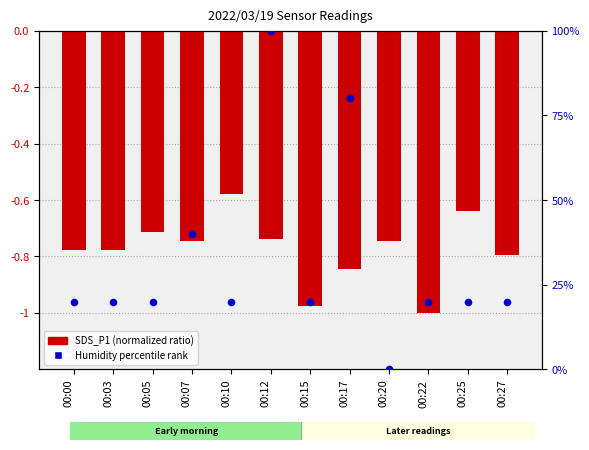

At how many categories does at least one series exceed 18?

11